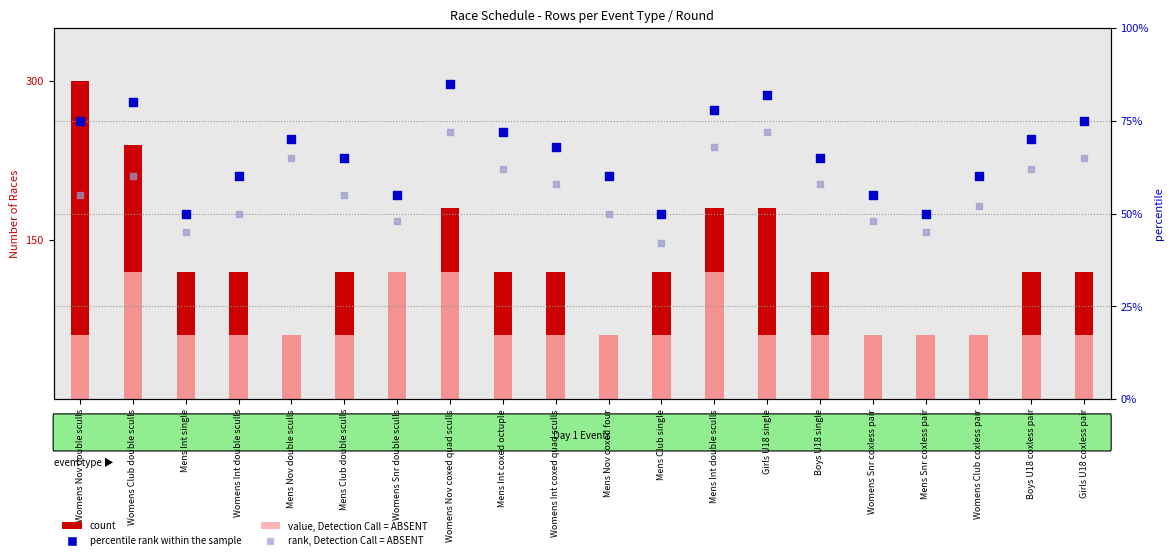

Which series has the largest total across all categories?

count